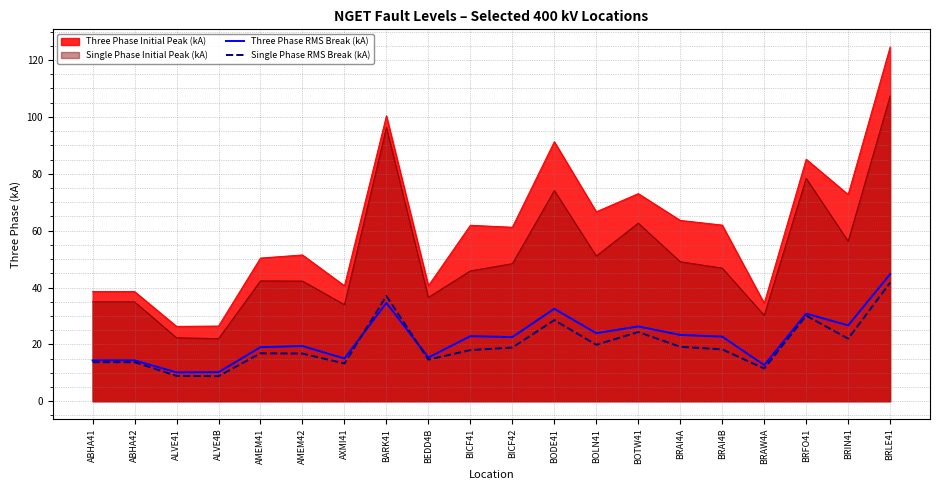

What is the spread (max minus min) of values at BRLE41?

82.9